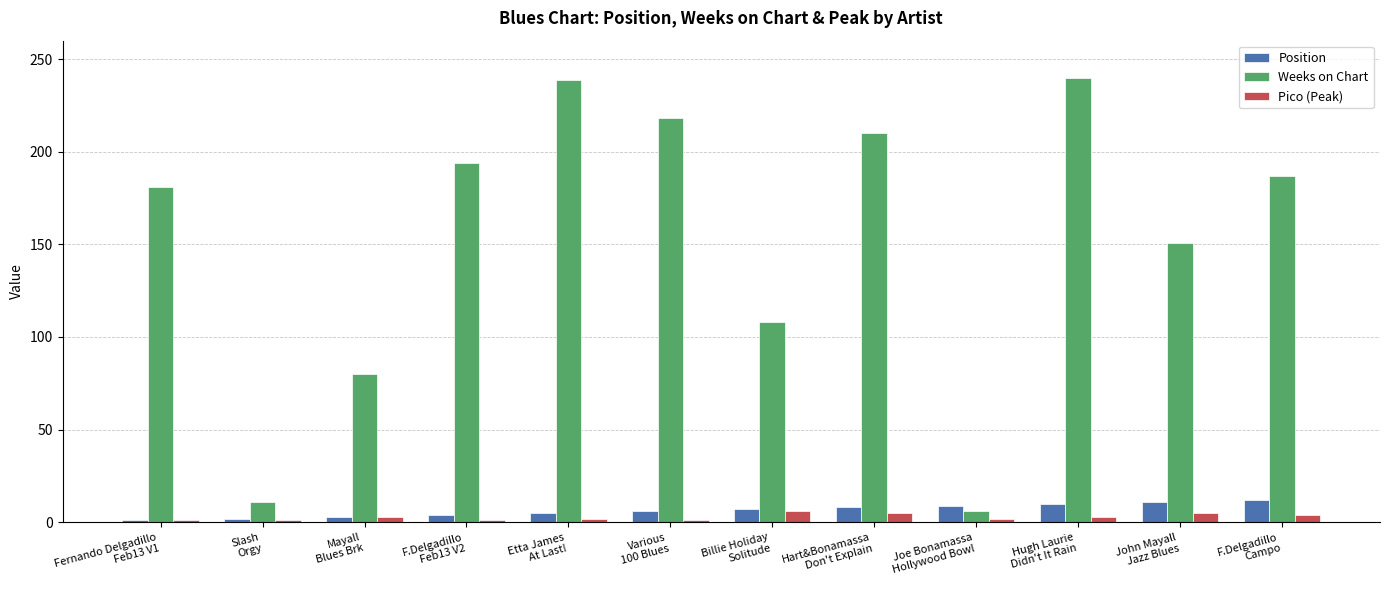

What is the maximum value for Pico (Peak)?

6